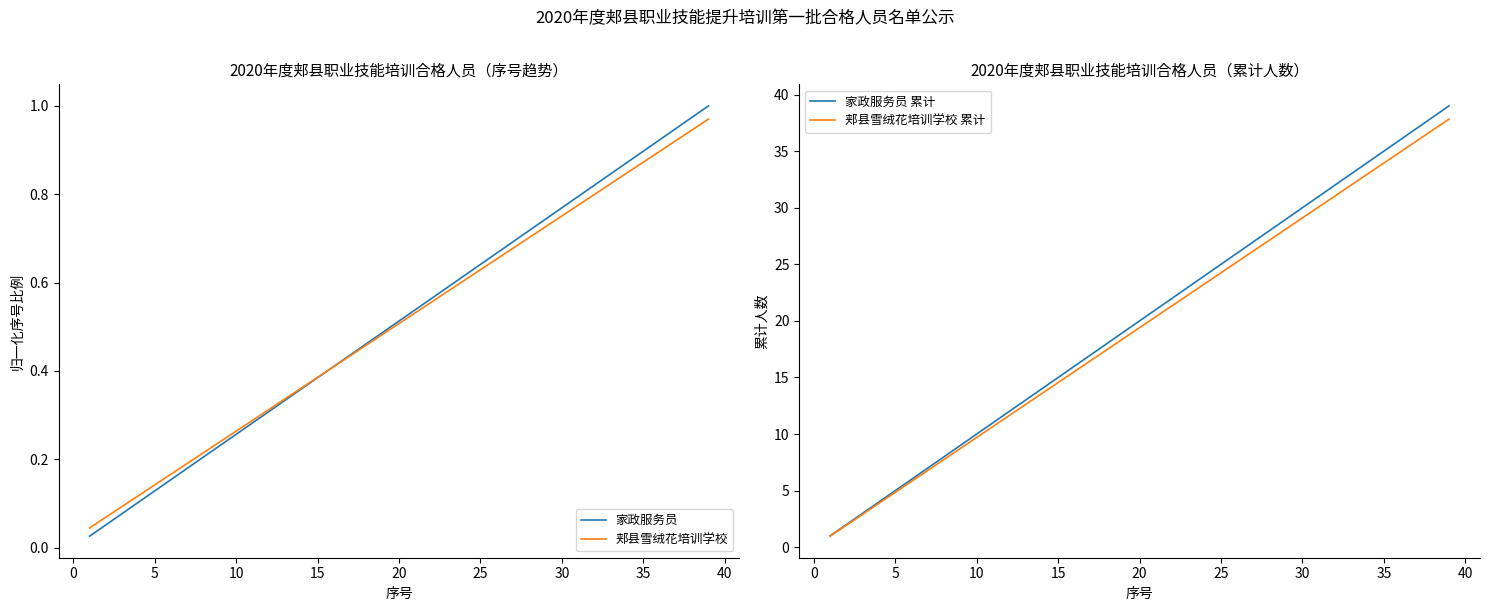

True or false: 家政服务员 and 家政服务员 累计 cross at least once.

False